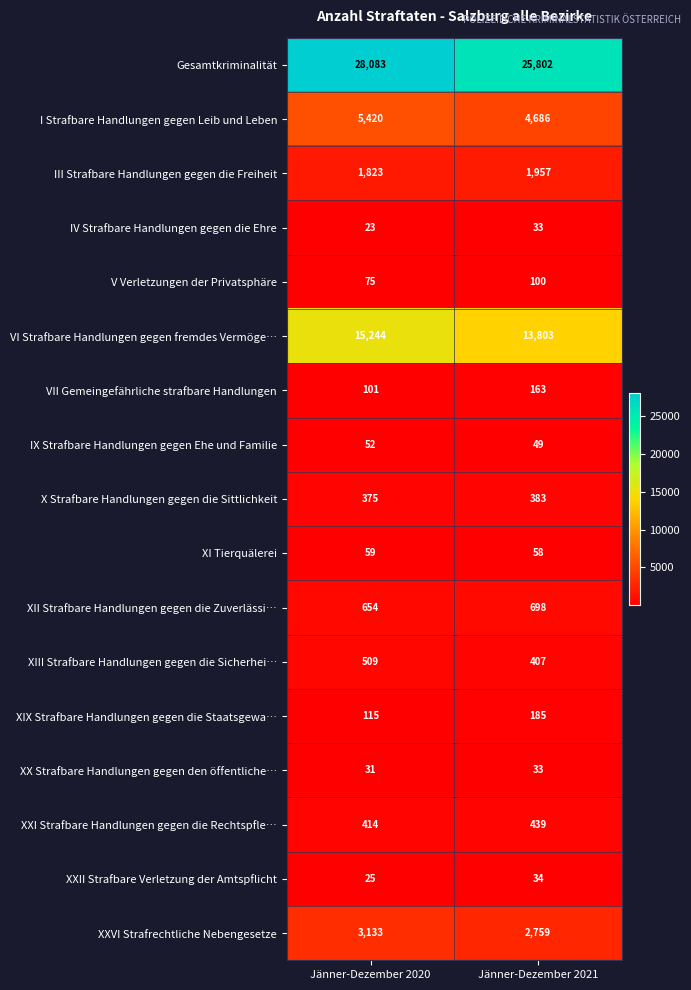

What is the difference between the I Strafbare Handlungen gegen Leib und Leben values at Jänner-Dezember 2020 and Jänner-Dezember 2021?

734